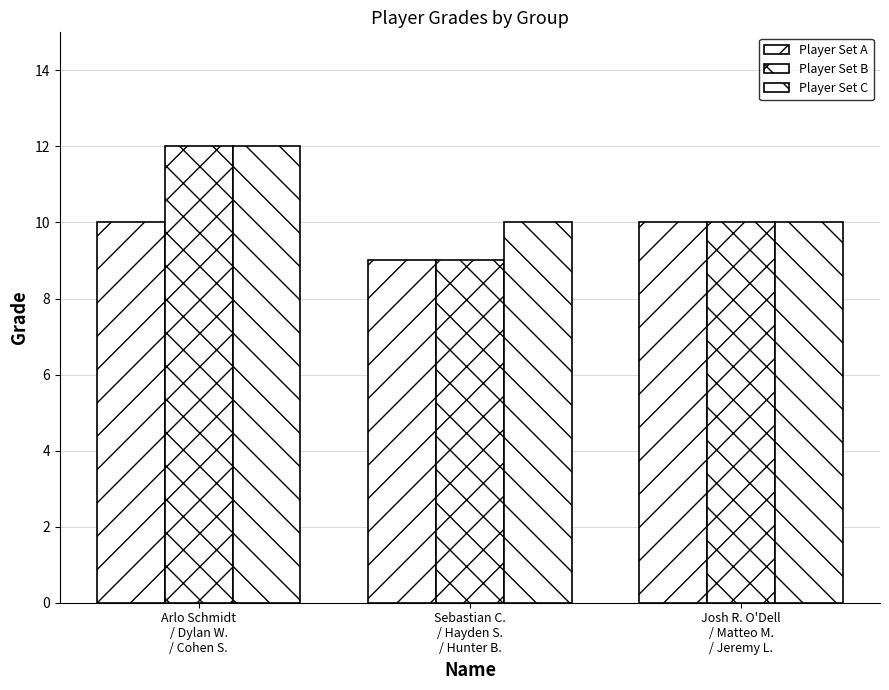

What is the difference between the Player Set A values at Sebastian C.
/ Hayden S.
/ Hunter B. and Josh R. O'Dell
/ Matteo M.
/ Jeremy L.?

1